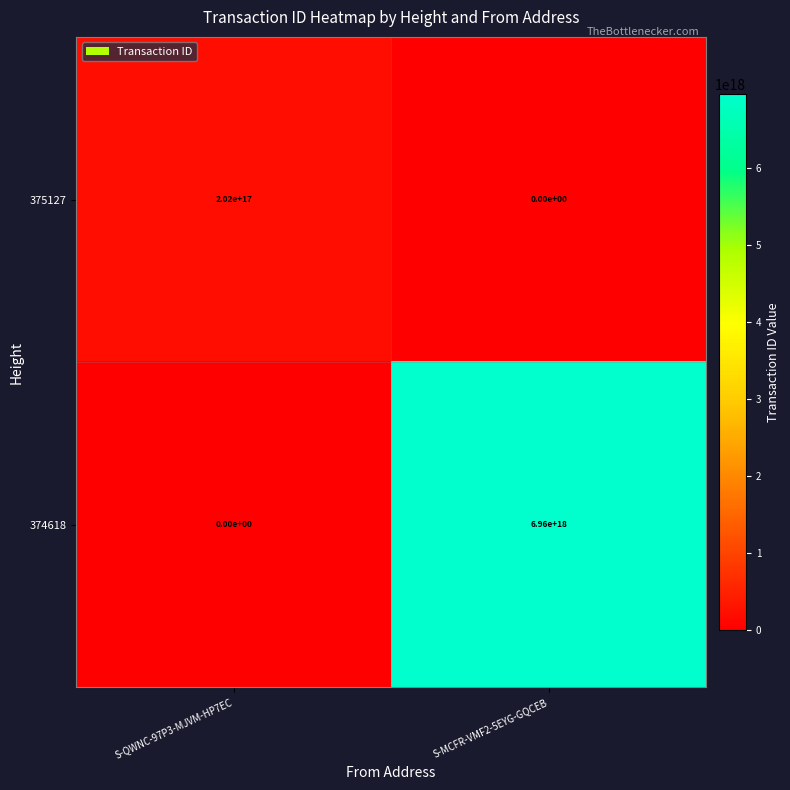

At which label does 375127 reach its minimum?

S-MCFR-VMF2-5EYG-GQCEB